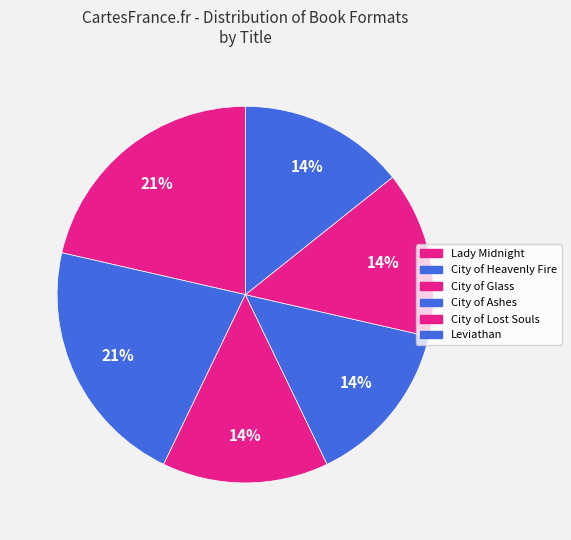

How many slices are in this pie chart?

6